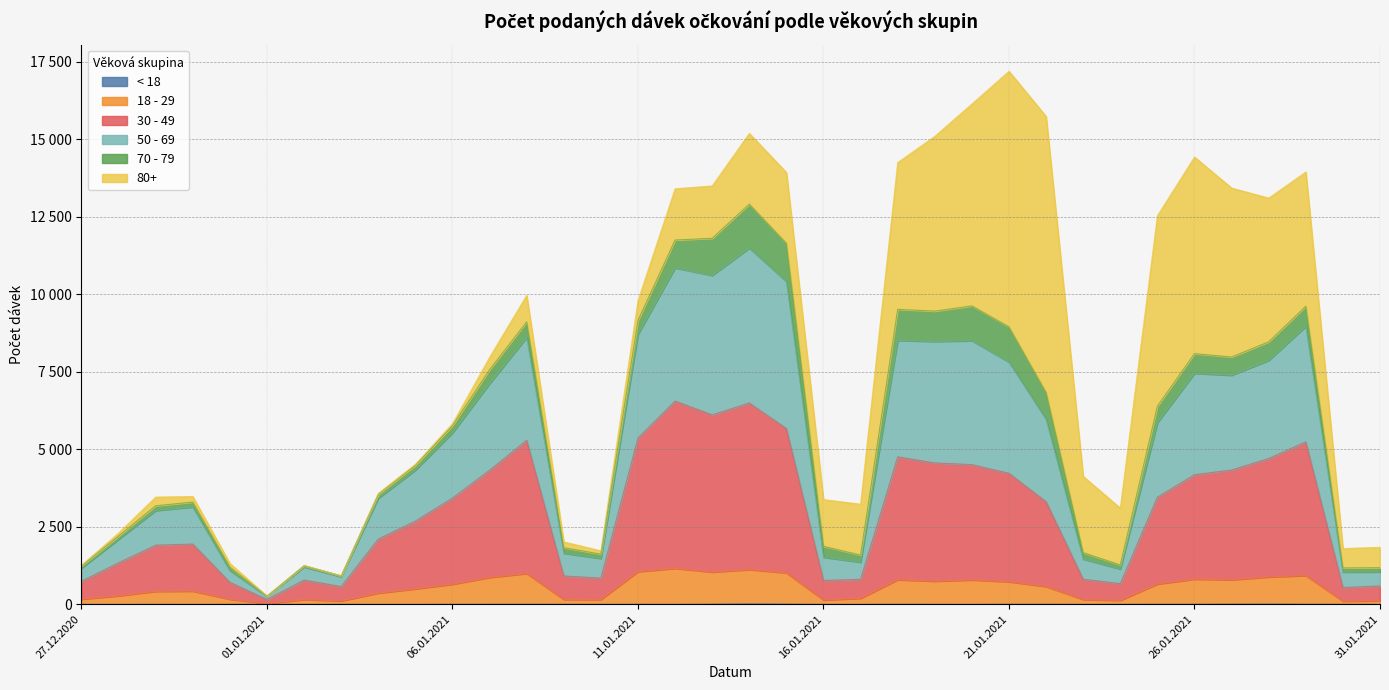

Where is the first local minimum for 18 - 29?

01.01.2021